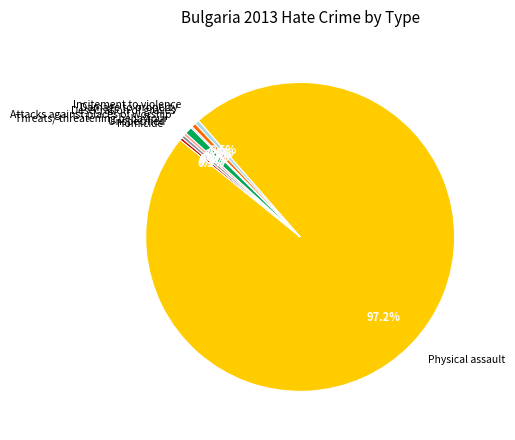

What is the majority slice?

Physical assault